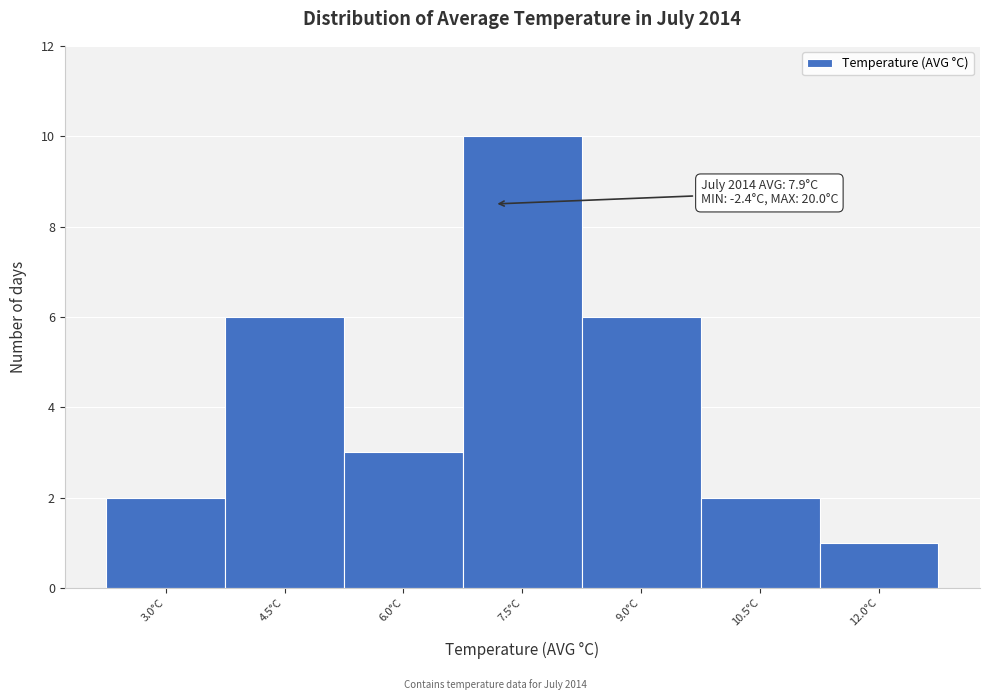

Reading right to left, extract all data points from this chart.

12.0°C=1	10.5°C=2	9.0°C=6	7.5°C=10	6.0°C=3	4.5°C=6	3.0°C=2